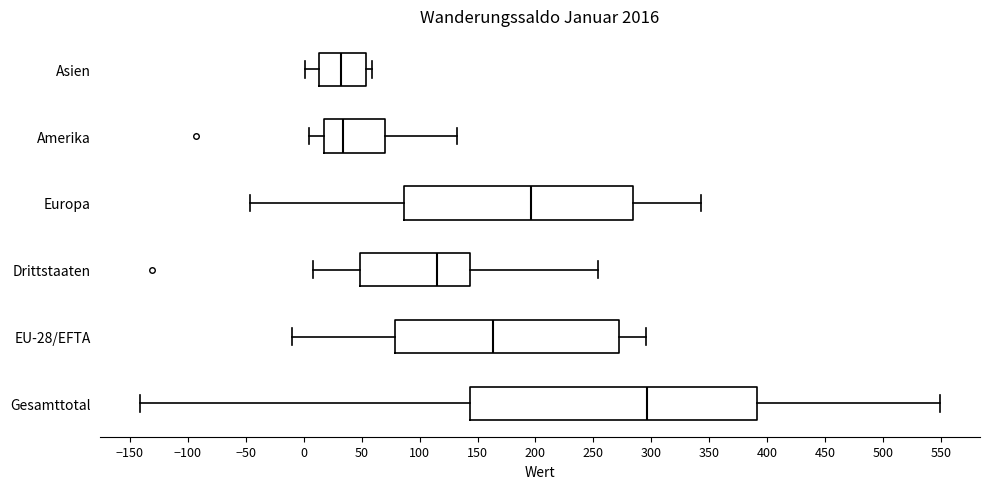

Which box is the widest, from its left edge to its right edge?

Gesamttotal